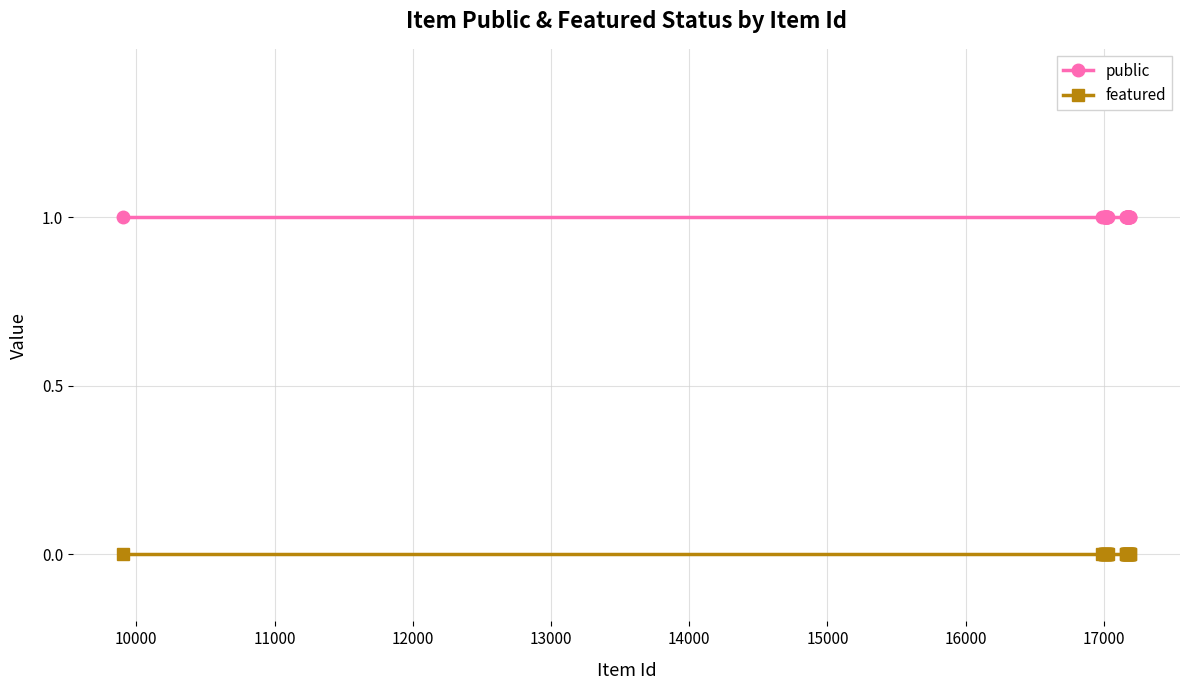

At how many categories does at least one series exceed 0?

25